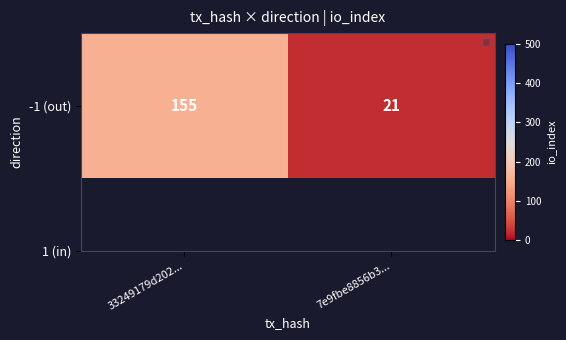

How many data points does each series have?

2